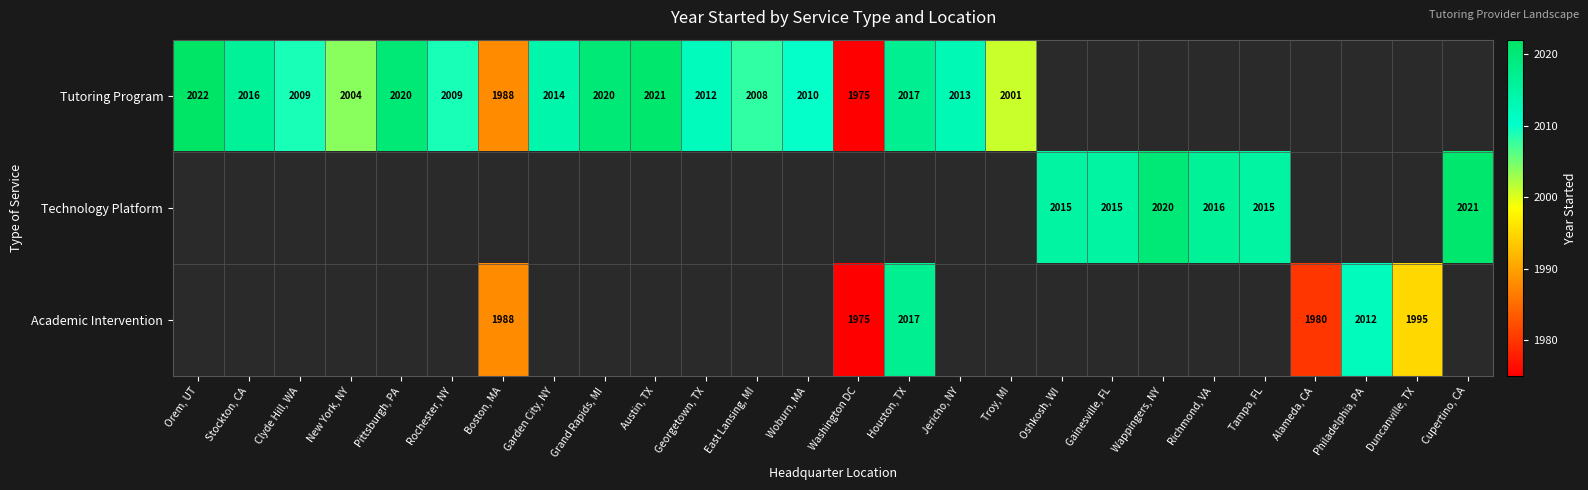

At which category is the sum across all series the highest?

Houston, TX